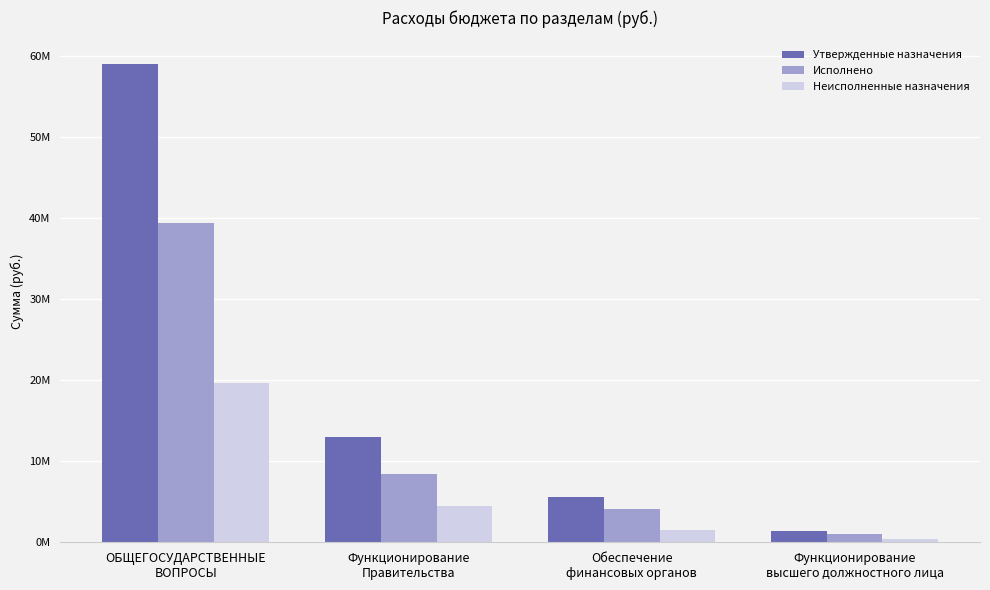

Rank the series by their maximum value, from highest to lowest.

Утвержденные назначения, Исполнено, Неисполненные назначения